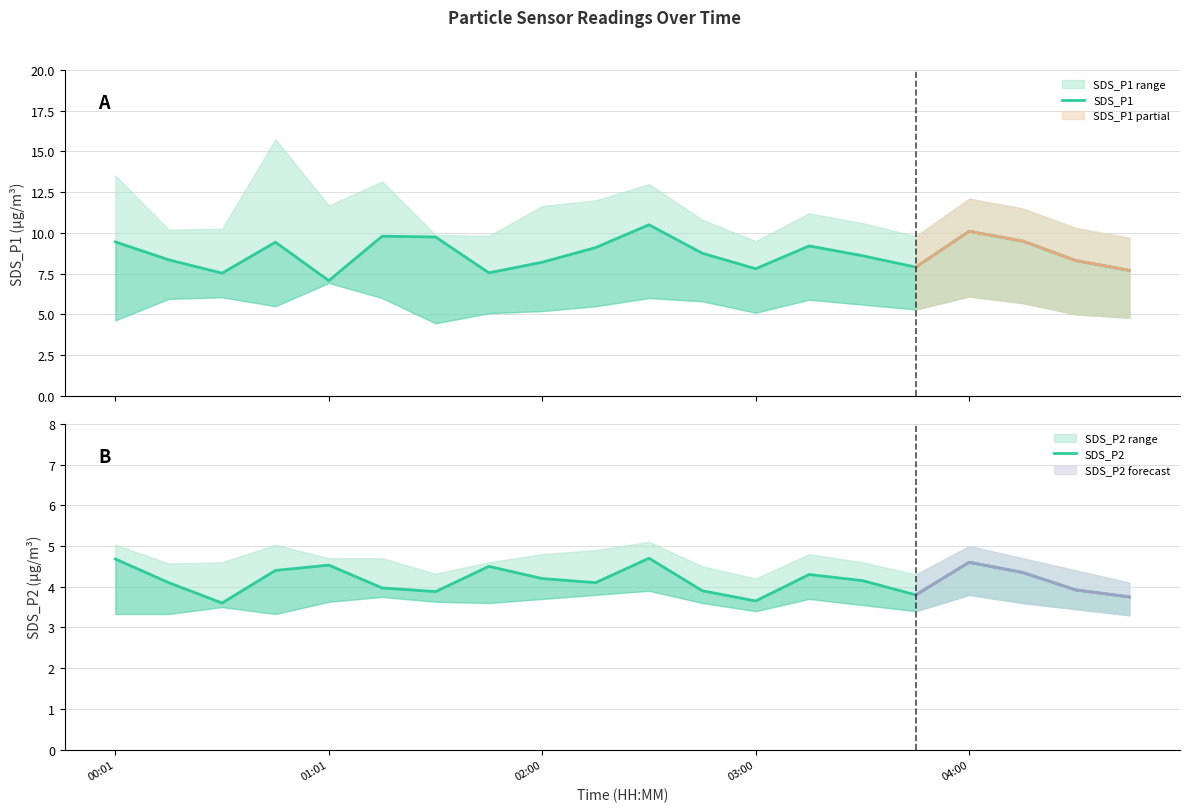

How many lines are shown in the chart?

2